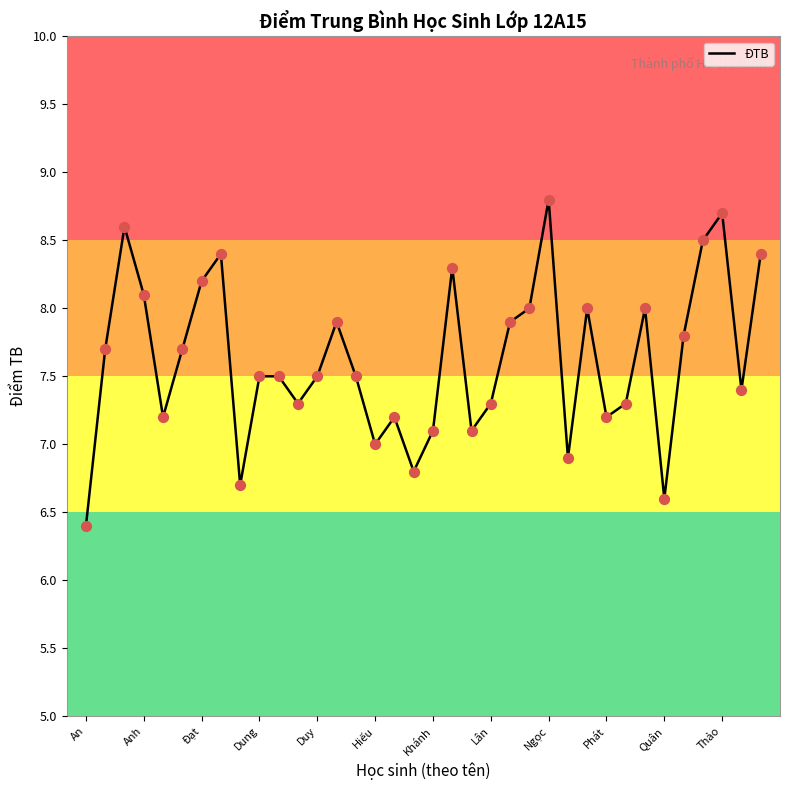

What is the difference between the maximum and minimum values?

2.4